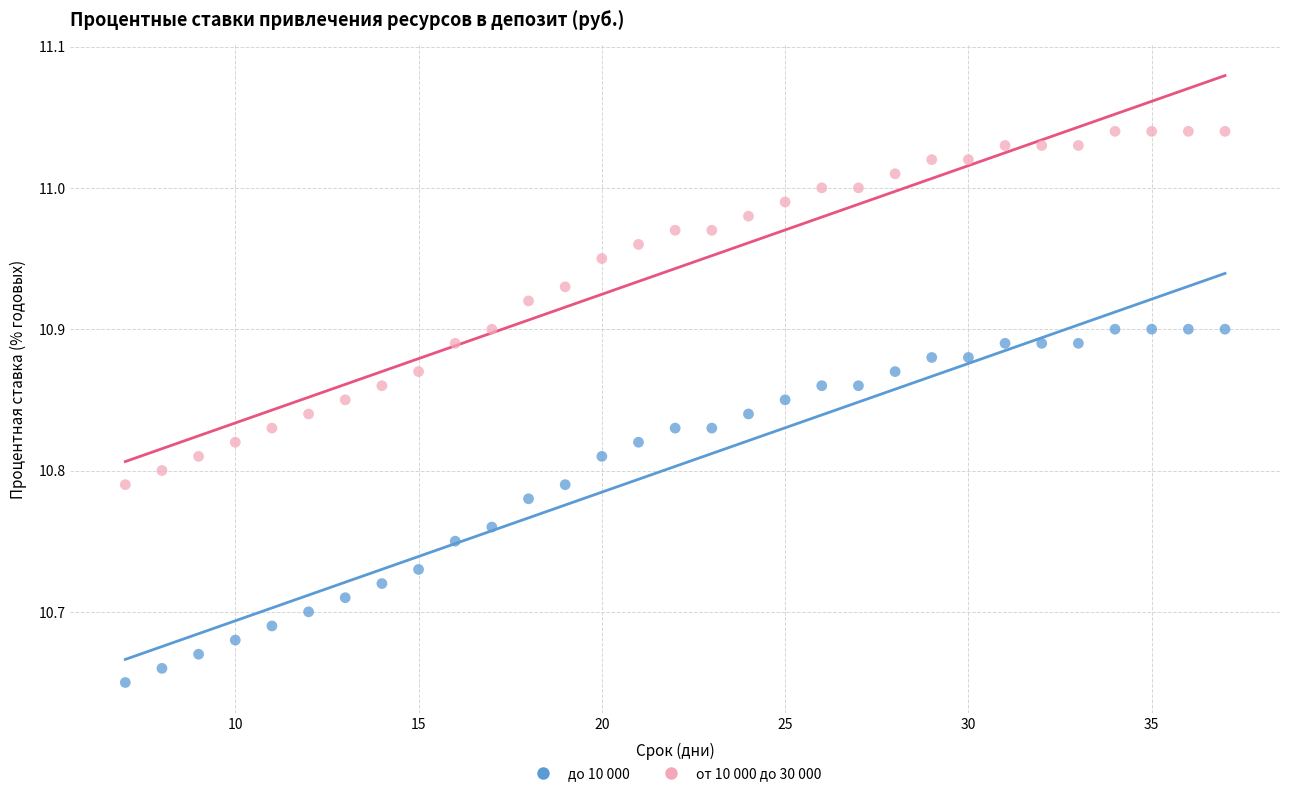

Which series contains the highest Y value?

от 10 000 до 30 000